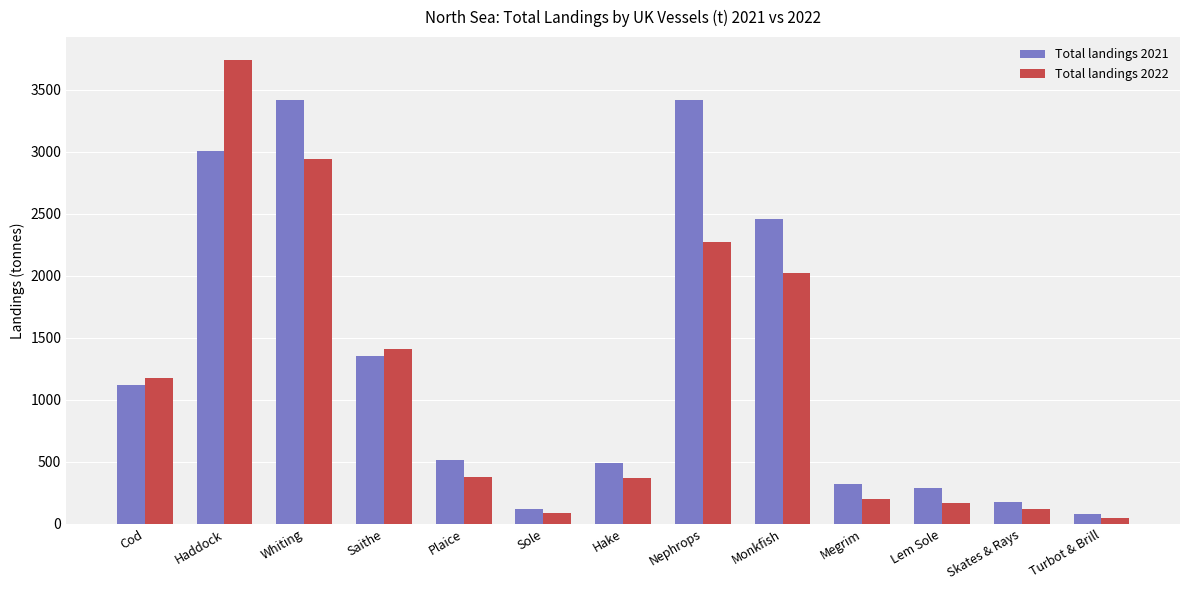

What is the difference between the maximum and second lowest values in the Total landings 2021 series?

3302.8